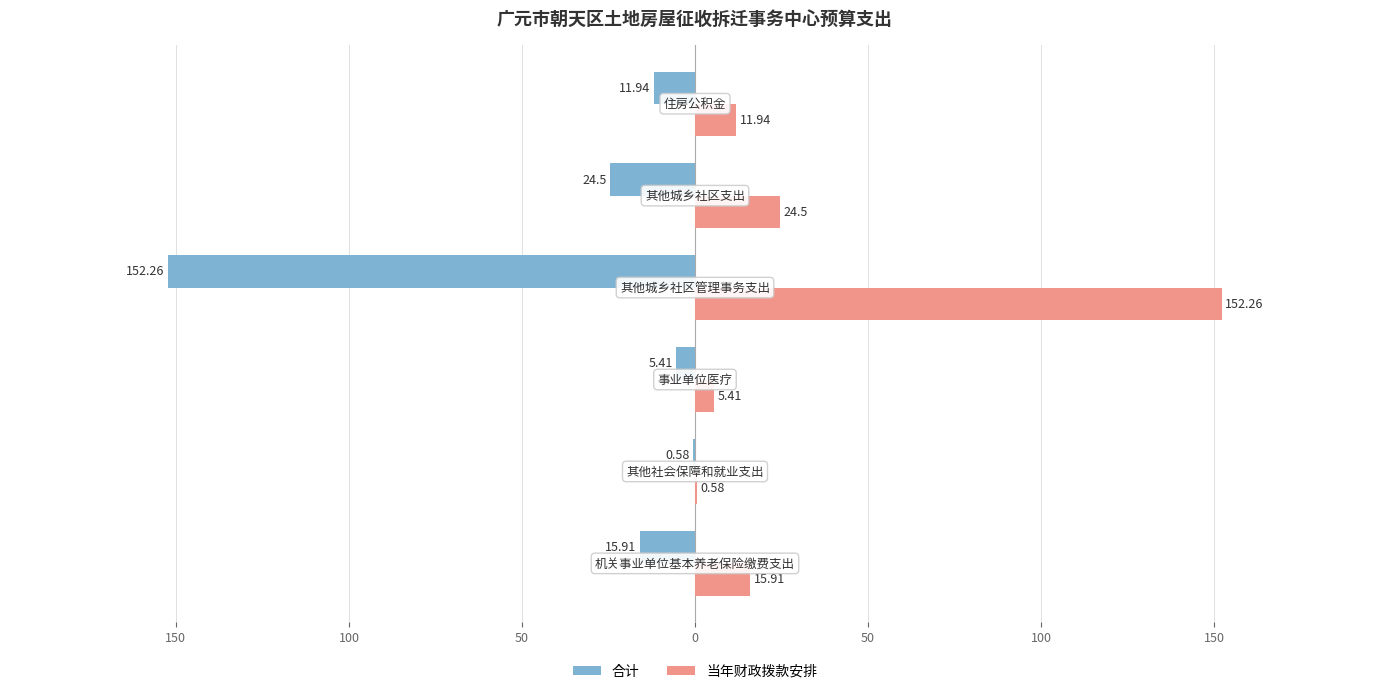

What are all the series names shown in the legend?

合计, 当年财政拨款安排